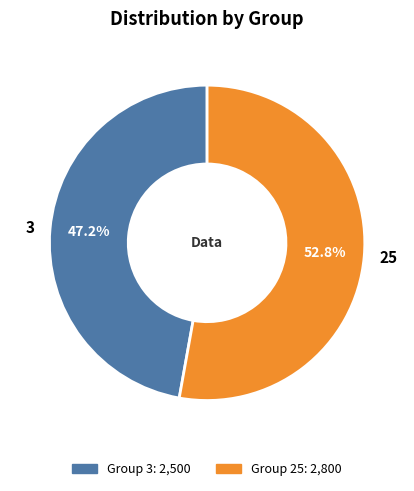

Rank the categories by value from highest to lowest.

25, 3